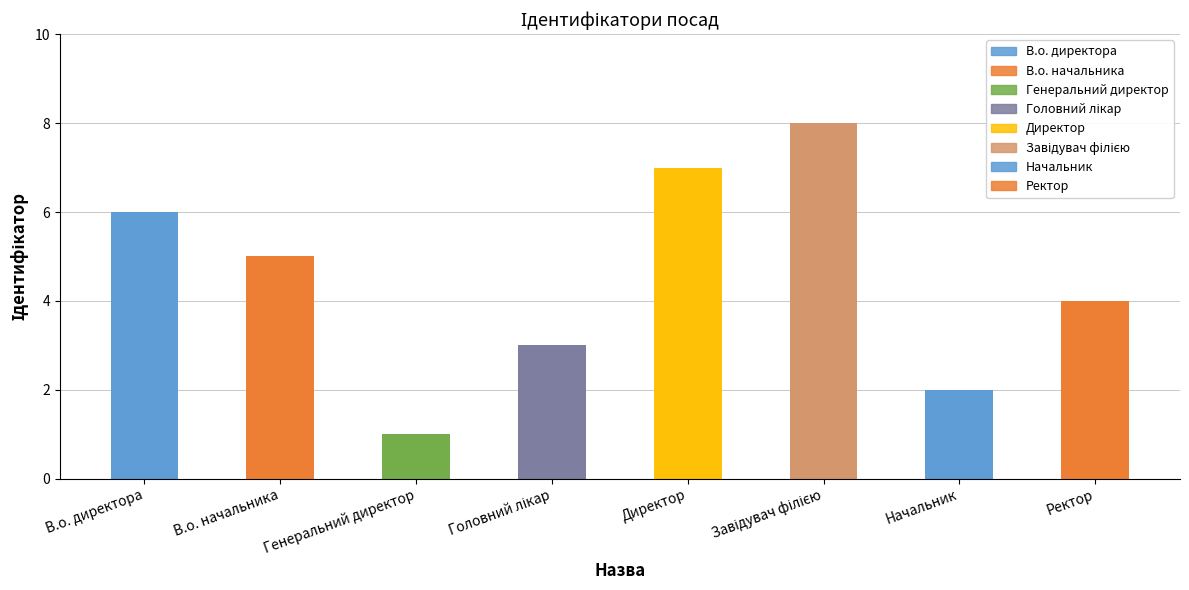

What is the value of the 1st bar from the left?

6